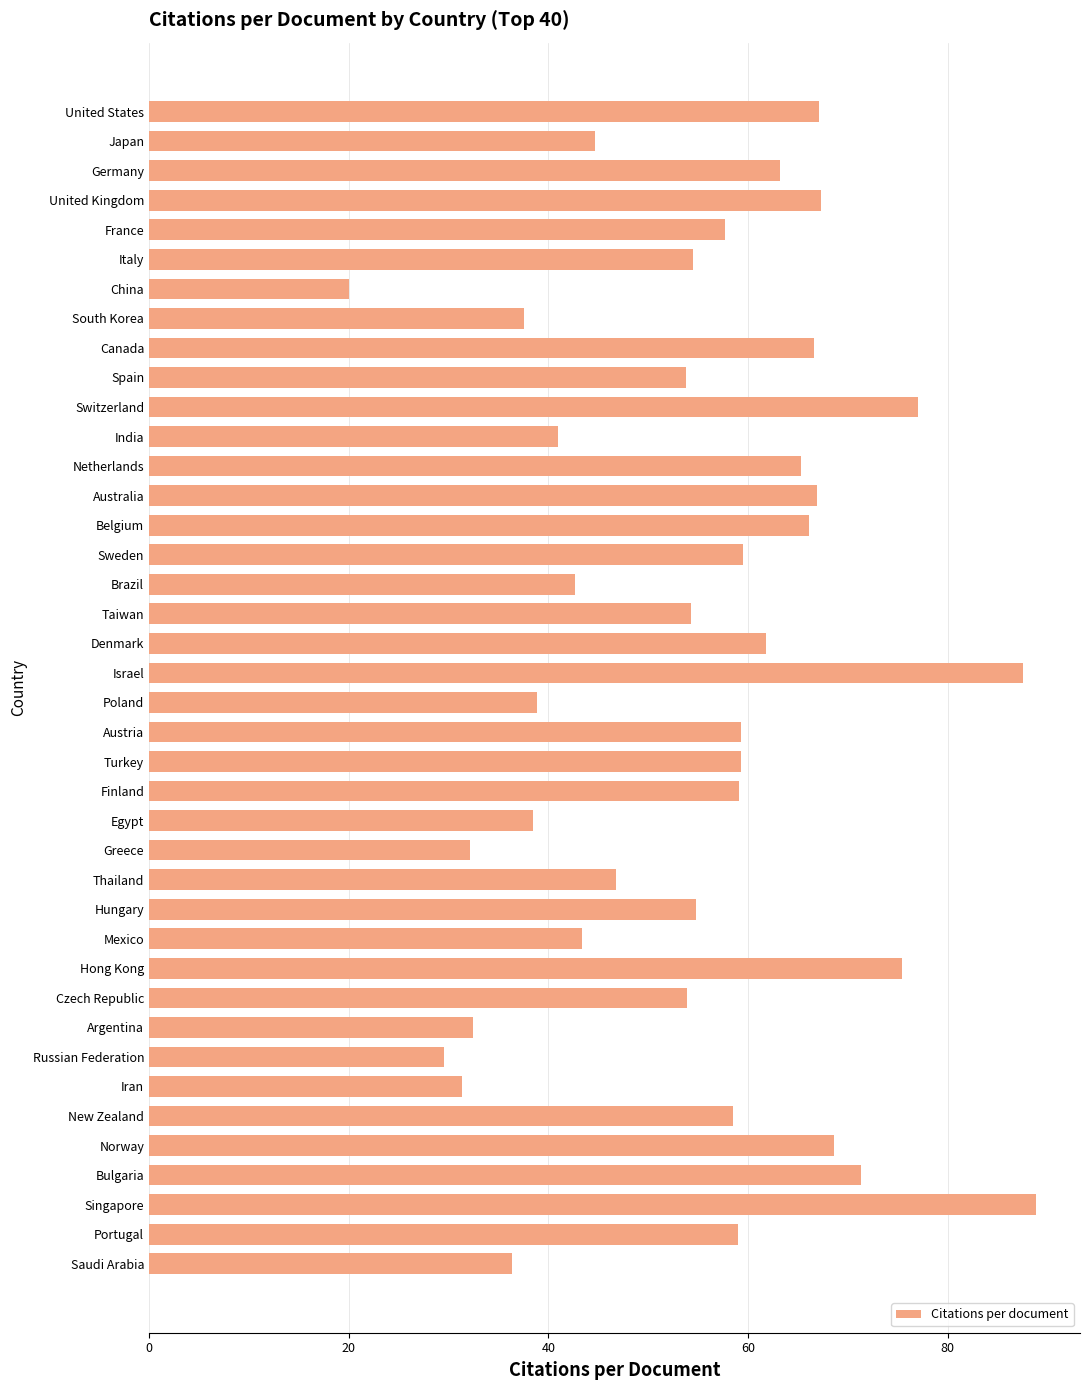

What is the ratio of the value at Russian Federation to the value at Hungary?

0.5